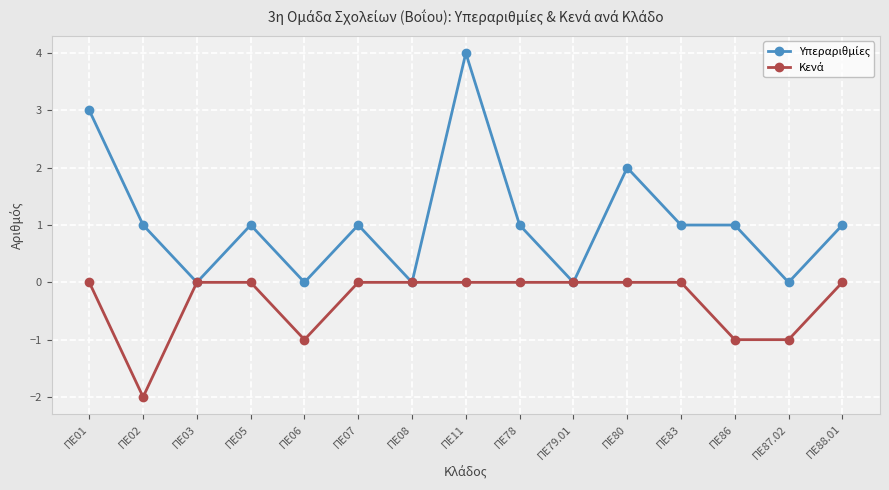

What is the label of the 12th point from the right?

ΠΕ05